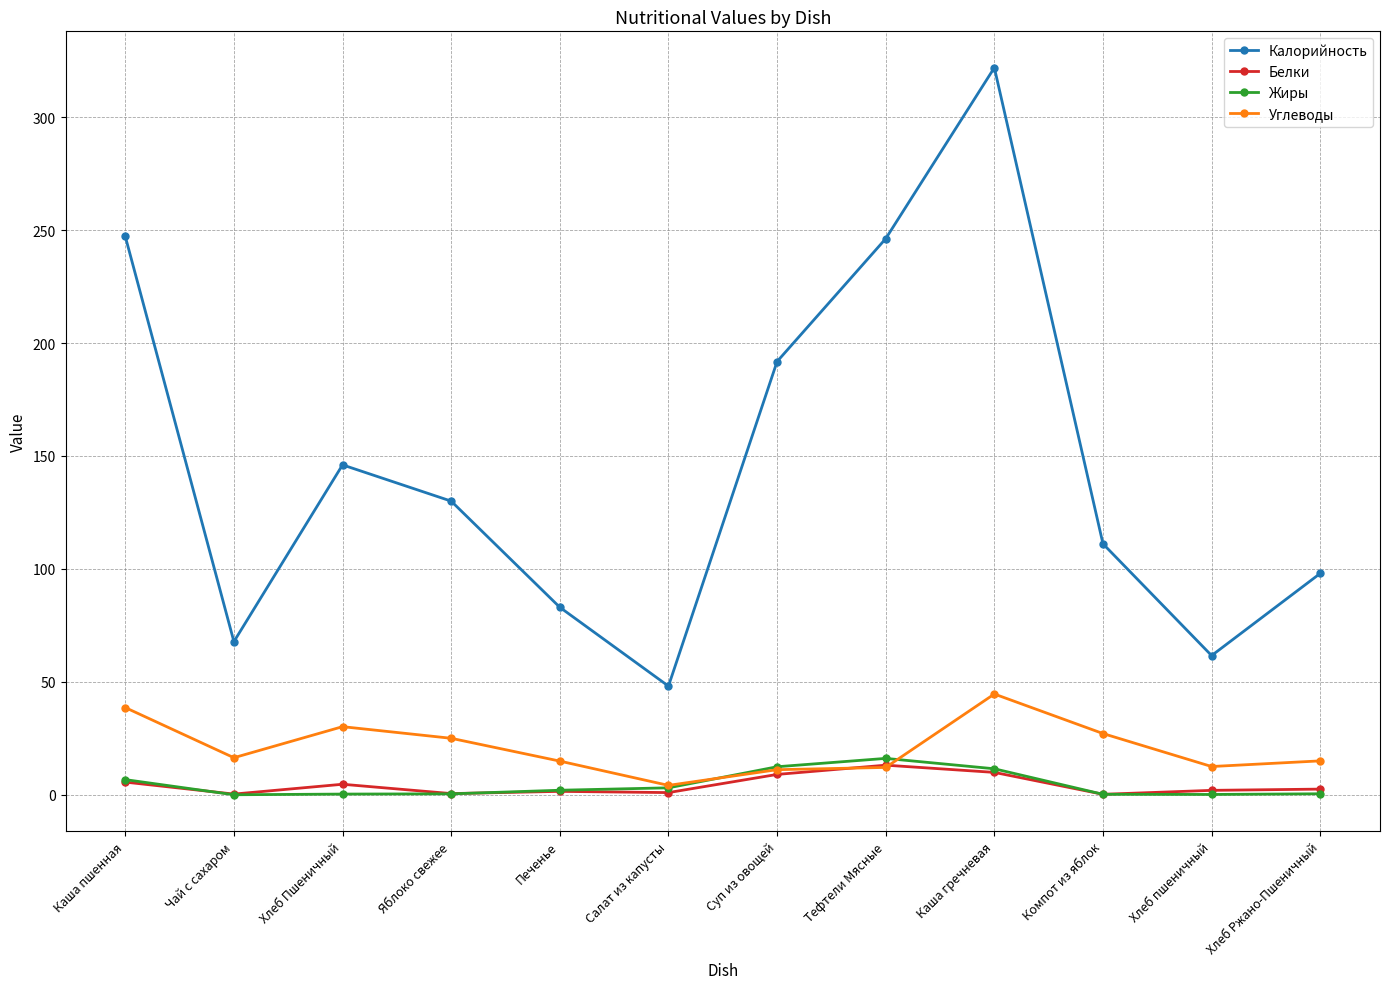

Where is the first local minimum for Белки?

Чай с сахаром